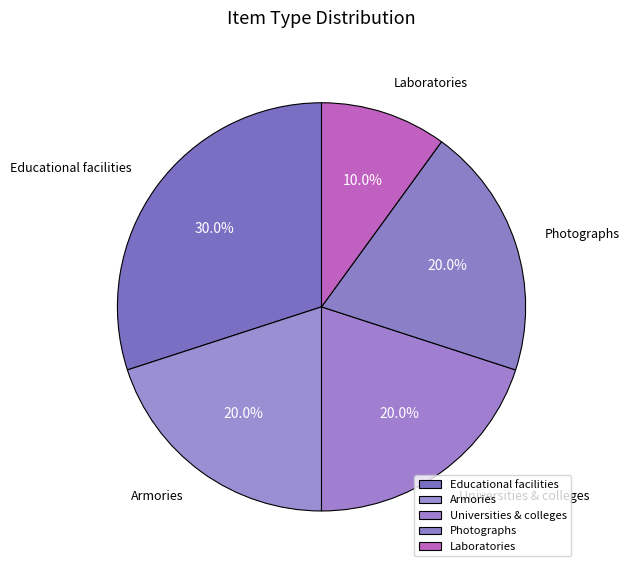

Which slice is the largest?

Educational facilities